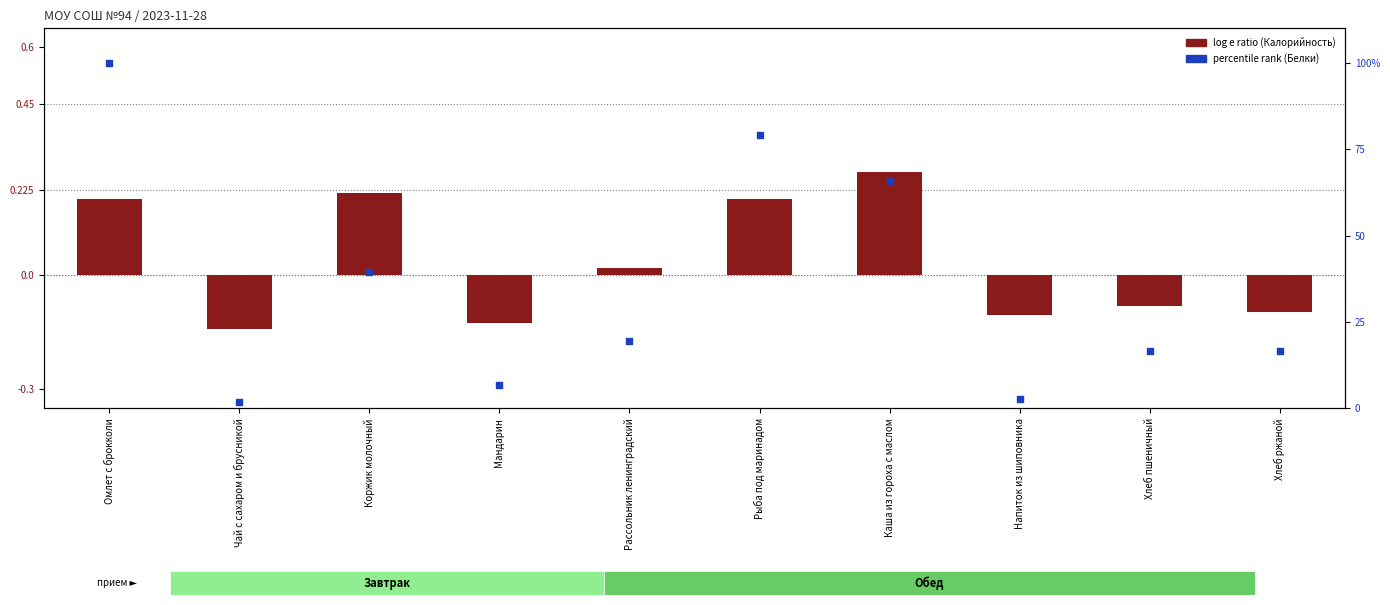

Is the value of percentile rank within the sample at Мандарин greater than the value of log e ratio at Хлеб пшеничный?

Yes